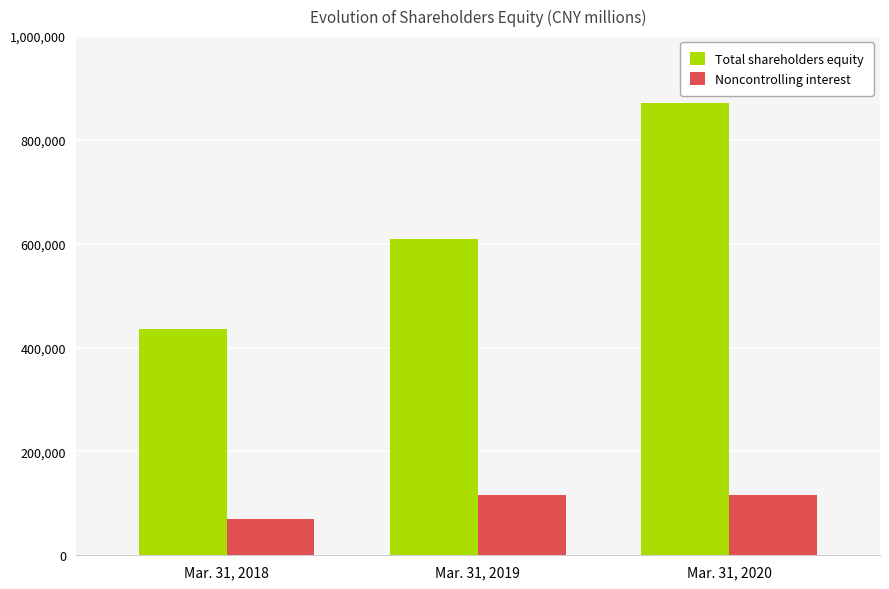

What is the highest value of the Total shareholders equity series?

870548